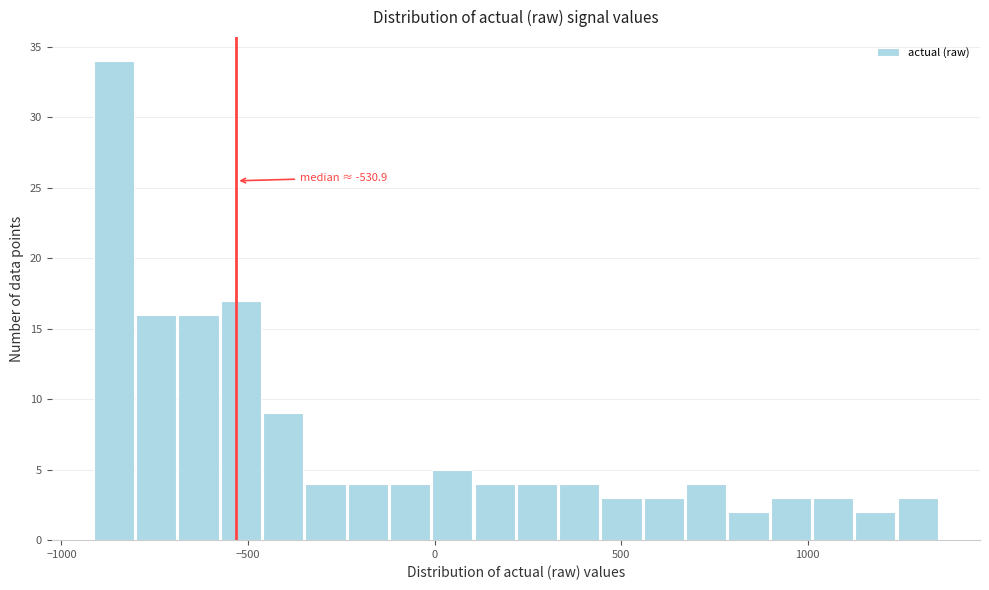

Read against the x-axis, roughly where is the centre of the tallest bar?

-850